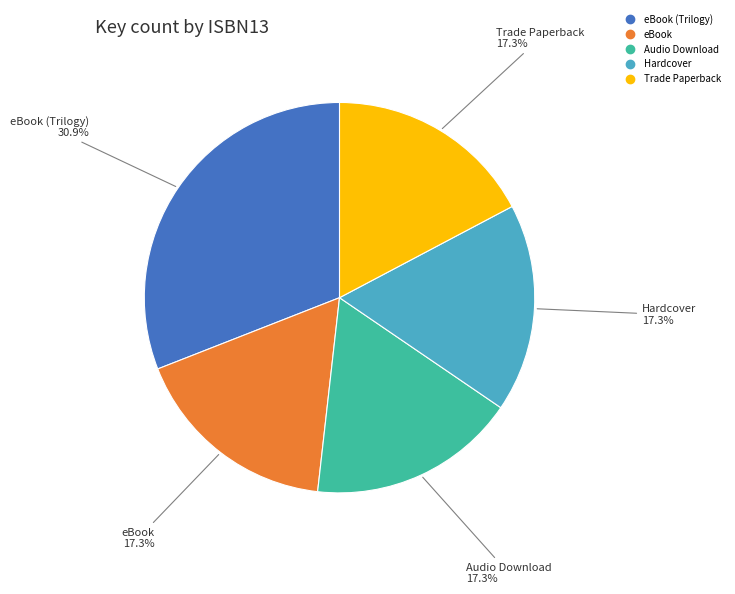

Is there any slice that represents more than half of the pie?

No